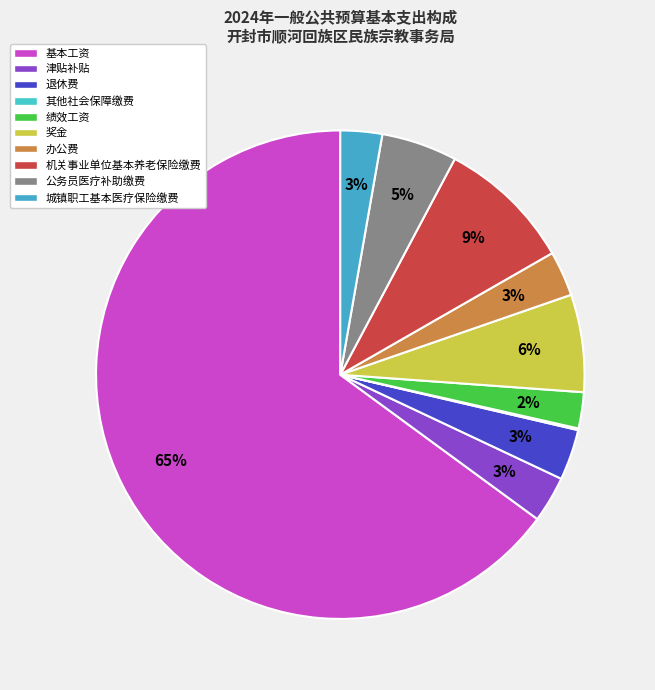

What is the change in value from 奖金 to 办公费?

-2.8